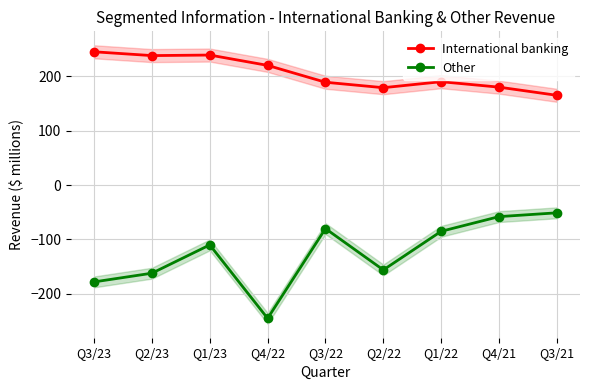

What is the value of the International banking point at the 1st from the left?

245